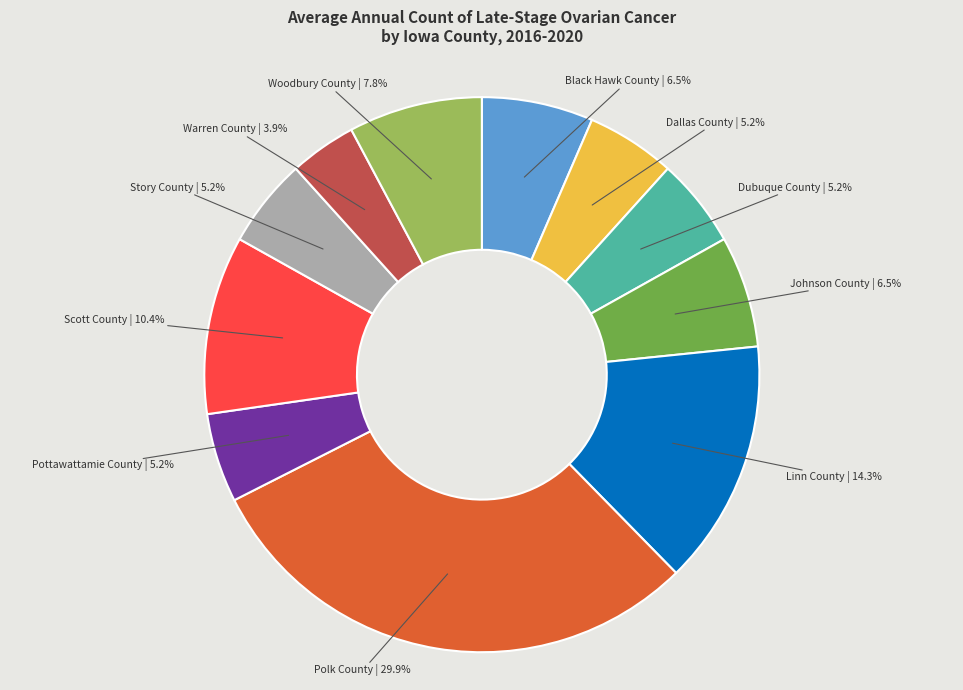

What percentage is the Polk County slice, to the nearest percent?

30%